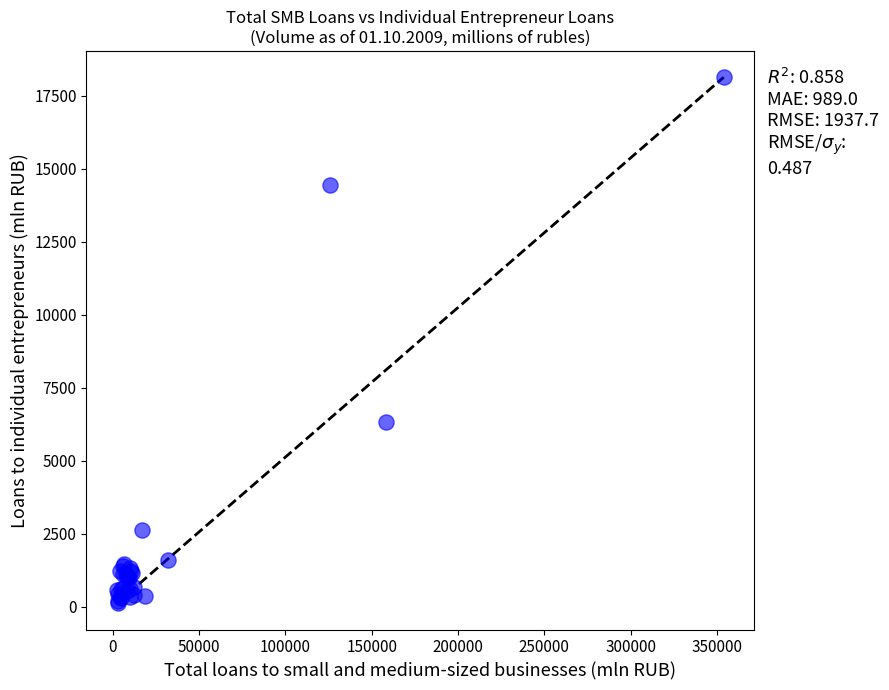

What Y value in the scatter plot is closest to 9134?

6325.0